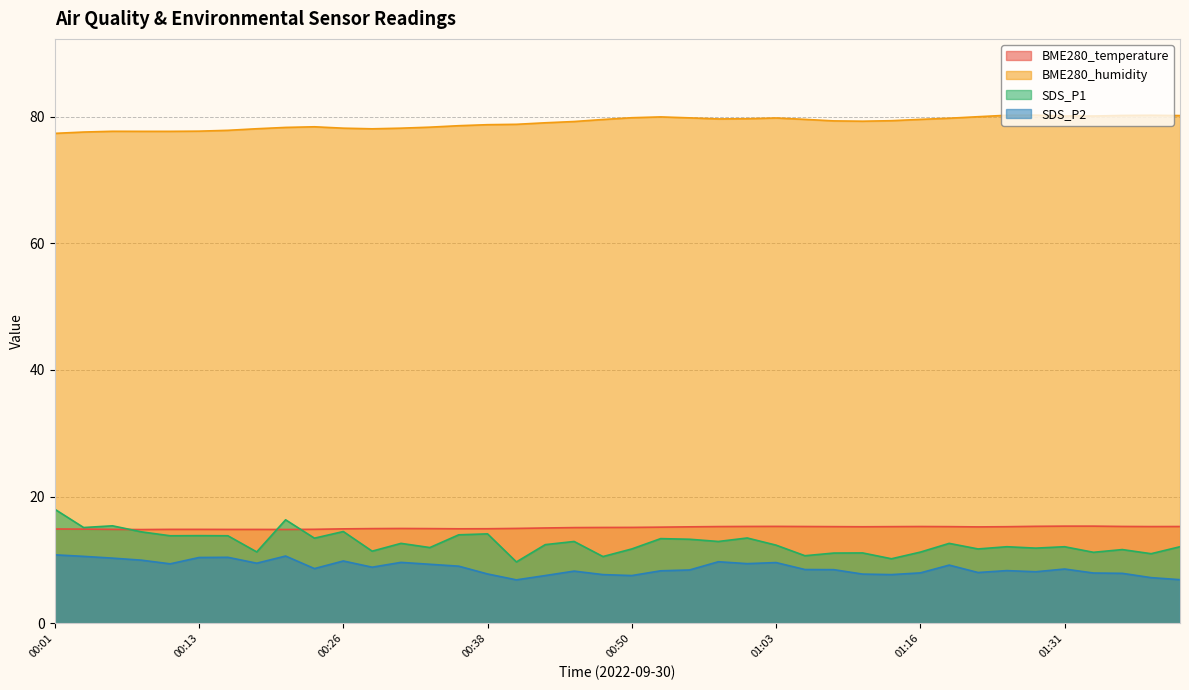

What is the value of the SDS_P2 point at the 3rd from the left?

10.3